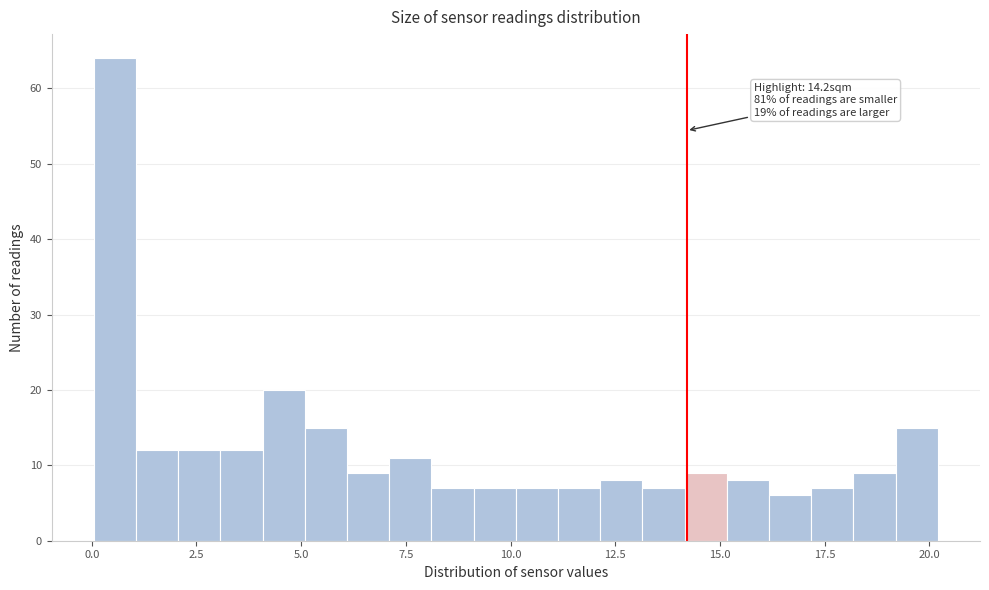

Read against the x-axis, roughly where is the centre of the tallest bar?

0.5